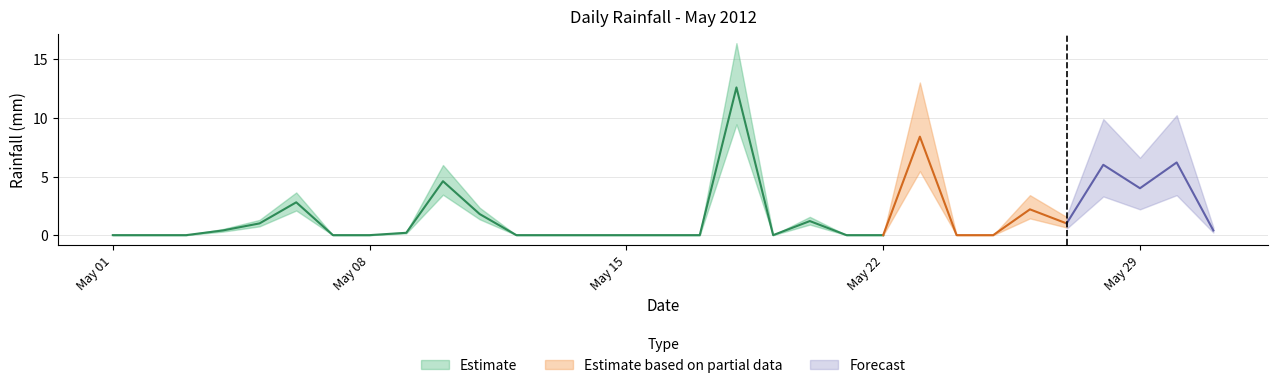

Between 2012-05-14 and 2012-05-08, which is larger?

2012-05-14